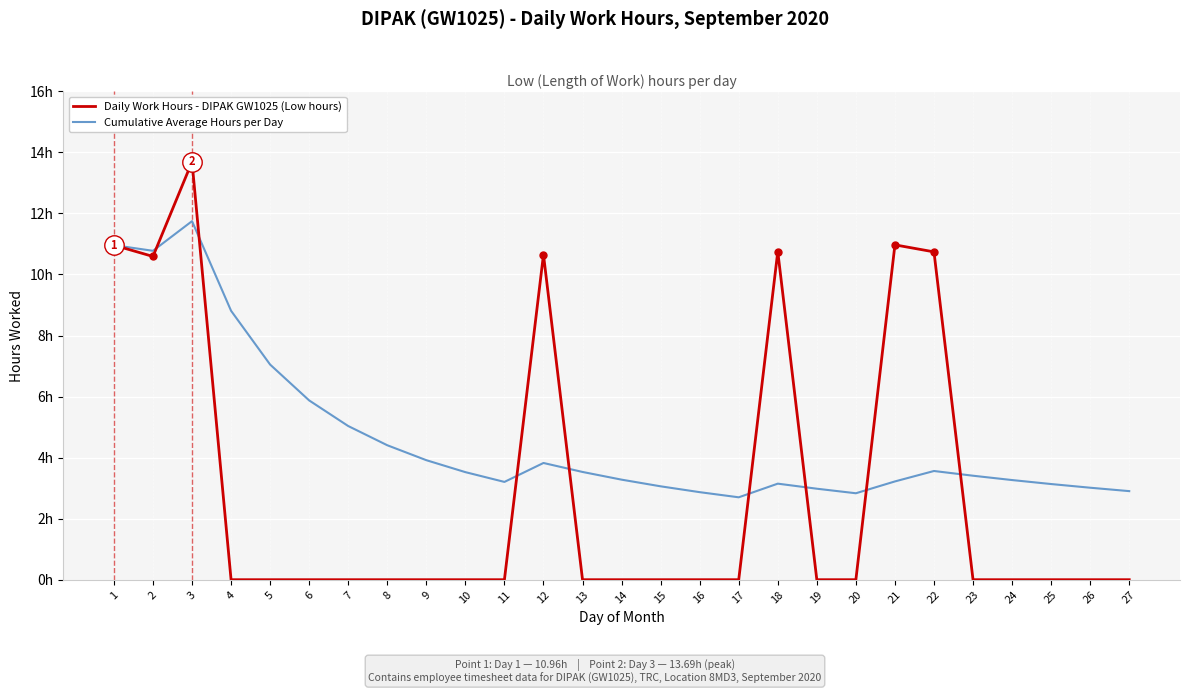

What is the difference between the Cumulative Average Hours per Day values at 26 and 16?

0.1